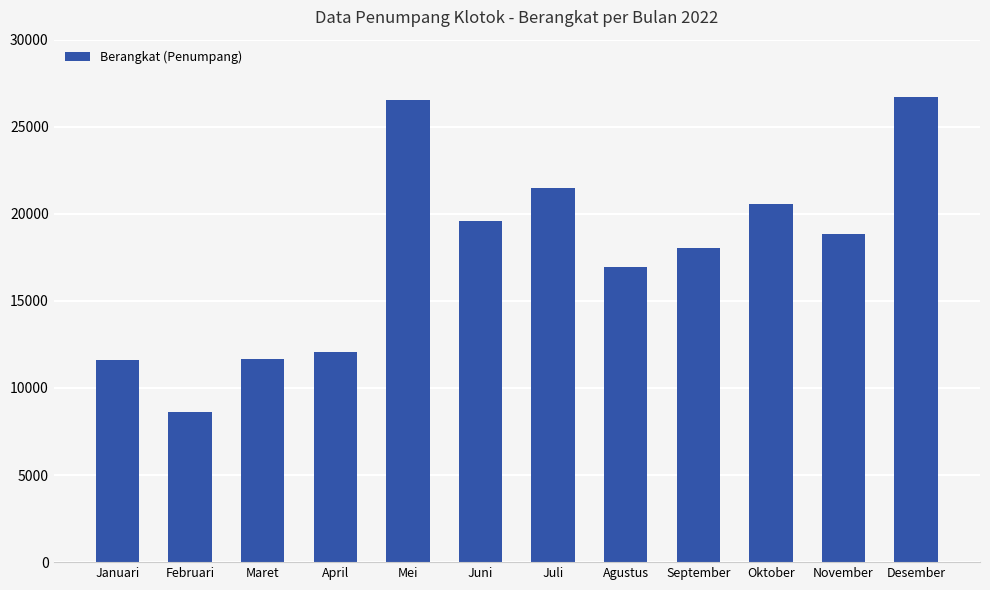

How many bars are there in total?

12